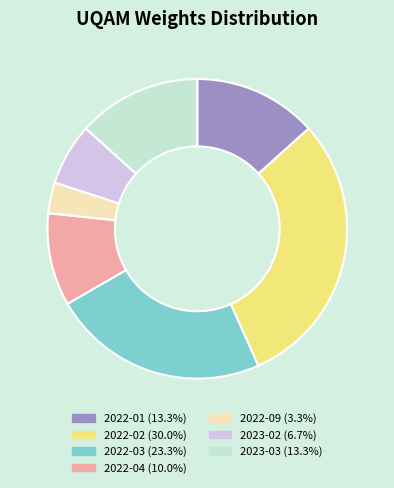

Does any single category account for the majority?

No